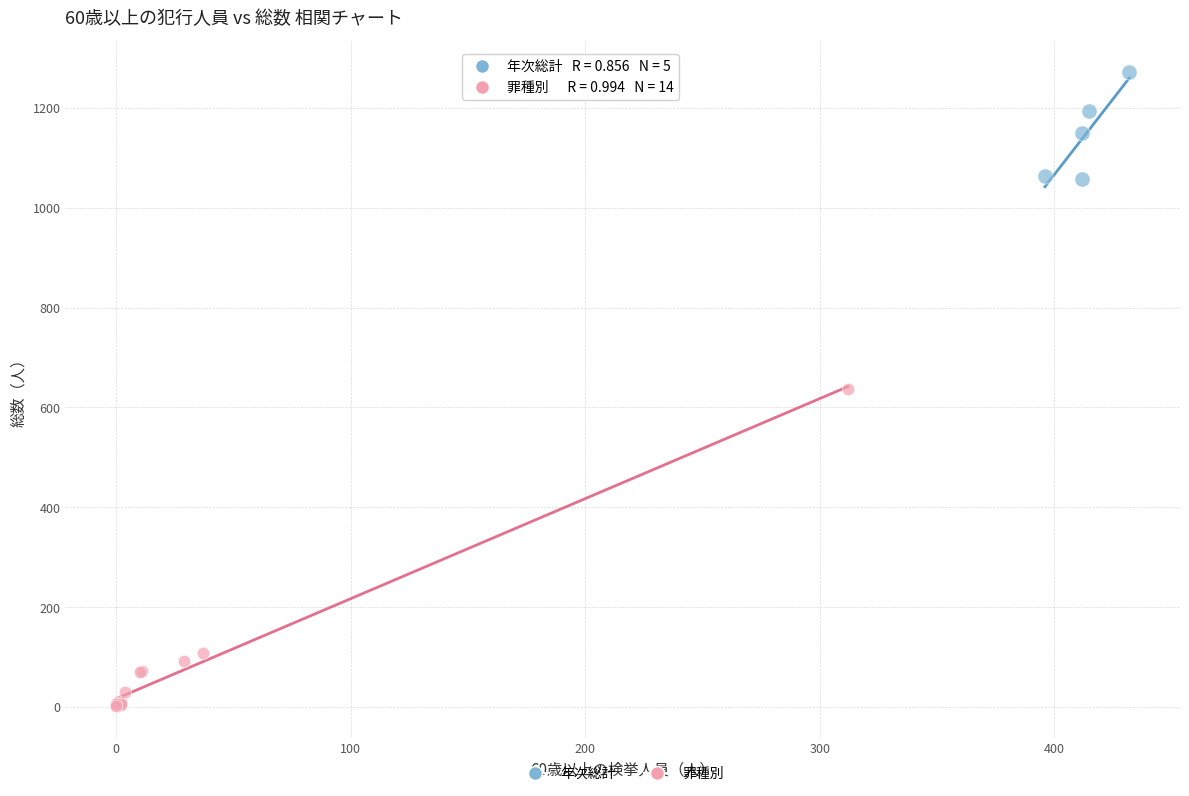

Which series contains the lowest Y value?

罪種別